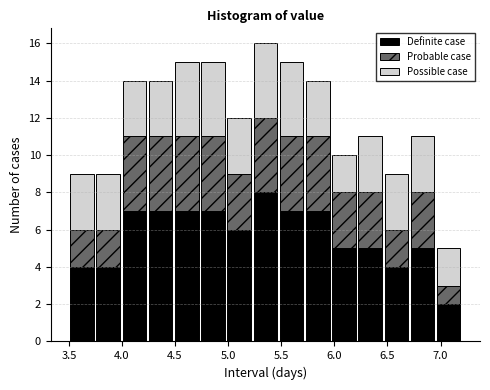

What is the total height of the stacked bar covering 3.50 to 3.75 on the x-axis? Neither the bar edges nor the heights are printed on the chart, so give them approximately, as read against the axes.

9